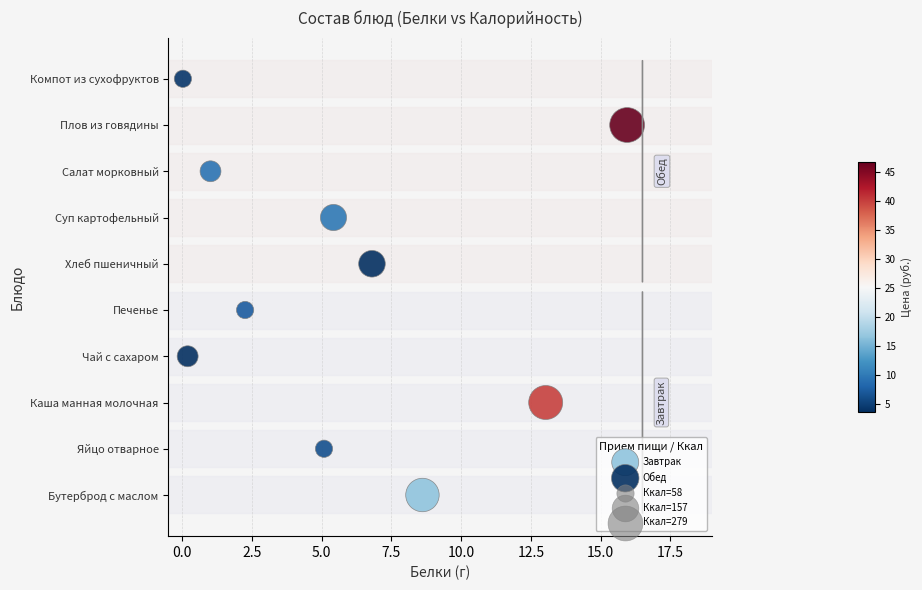

Which series contains the lowest Y value?

Завтрак